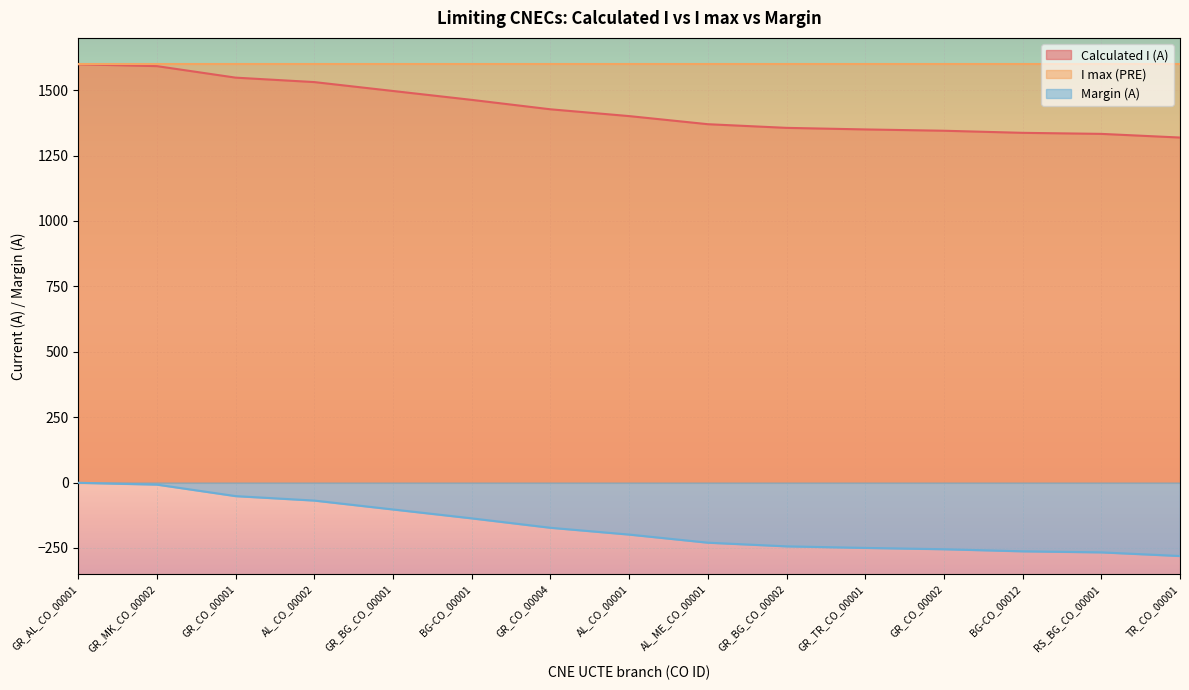

What is the sum of all Calculated I (A) values?

21468